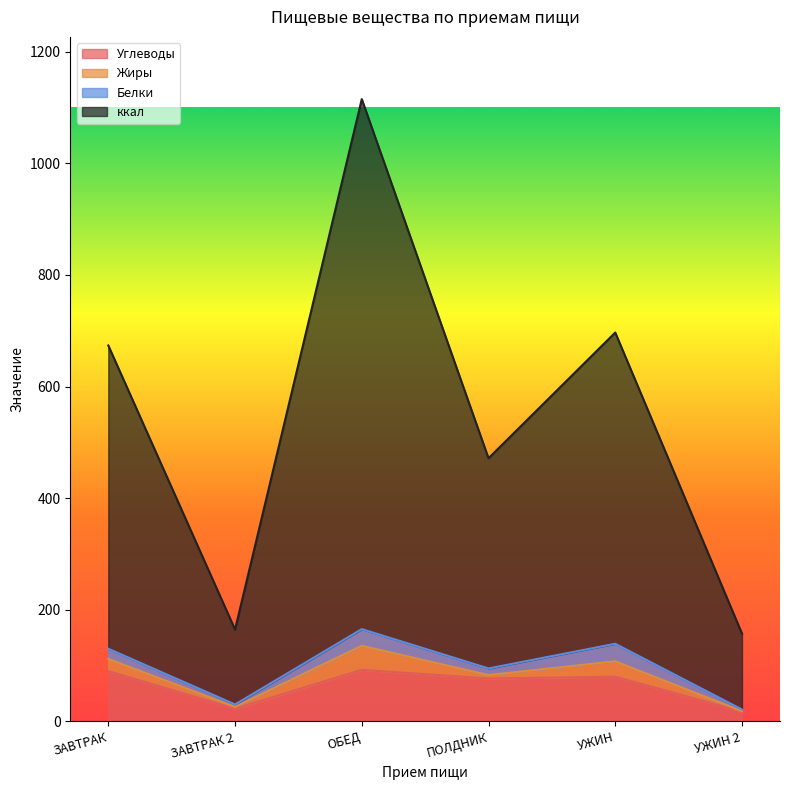

Which series has the largest total across all categories?

ккал